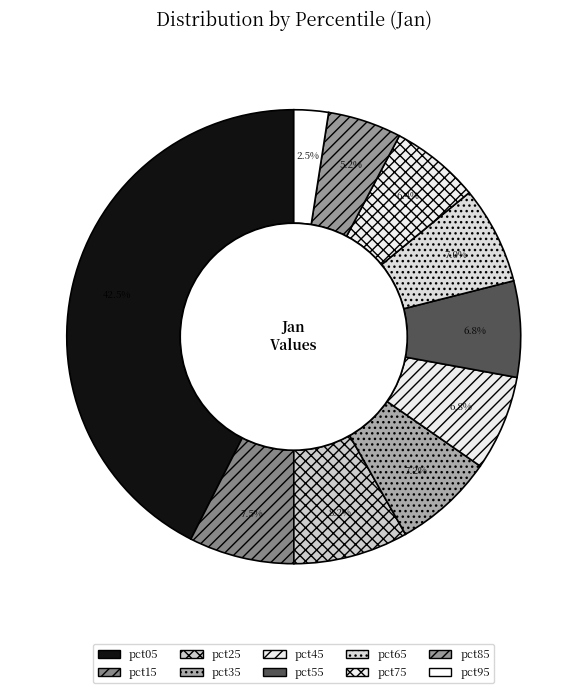

Count the number of slices in the pie.

10